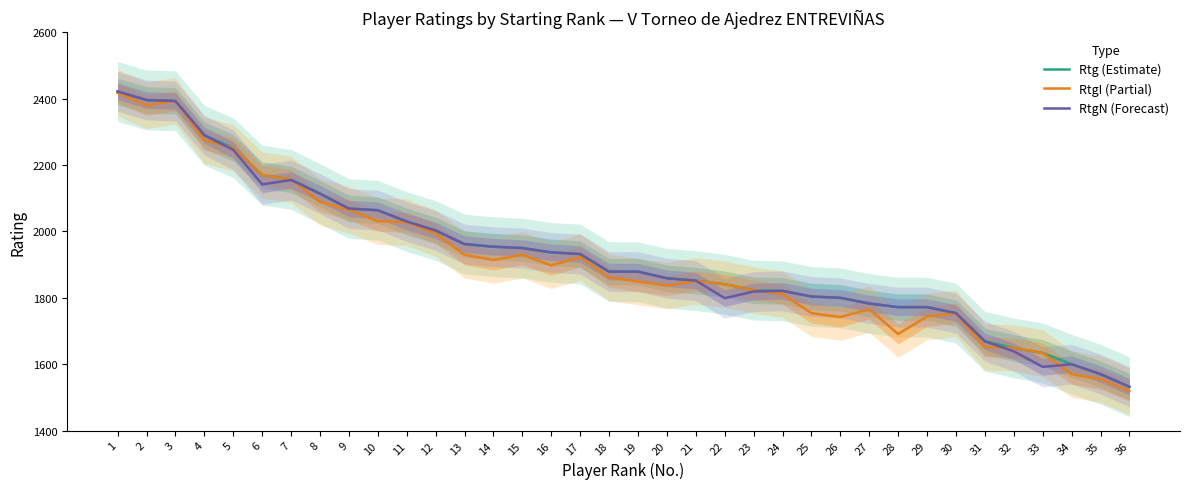

What is the sum of the RtgN (Forecast) values at 10 and 15?

4014